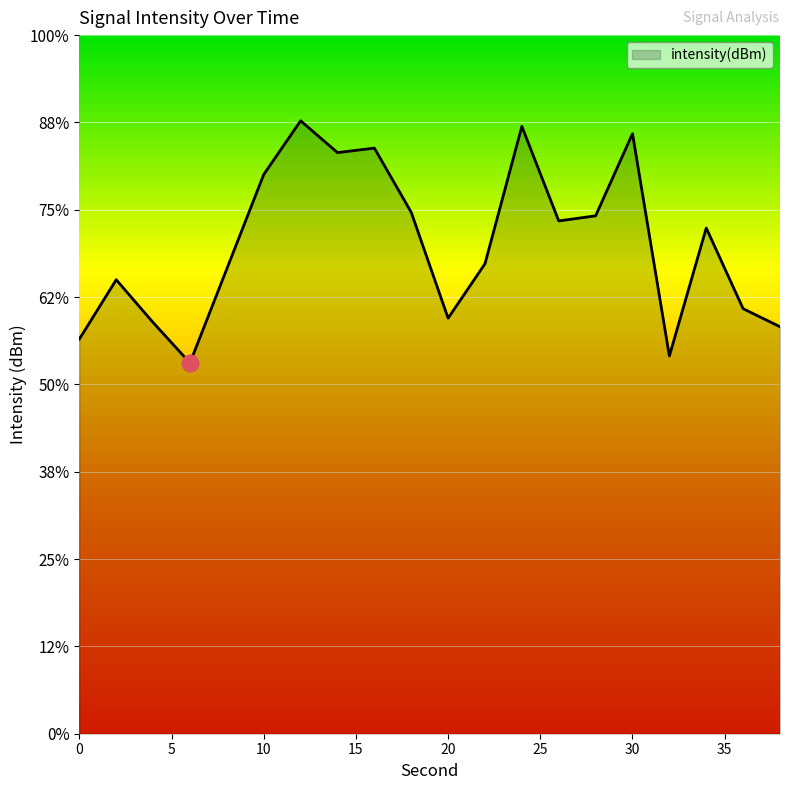

Which category has the lowest value across all series?

6